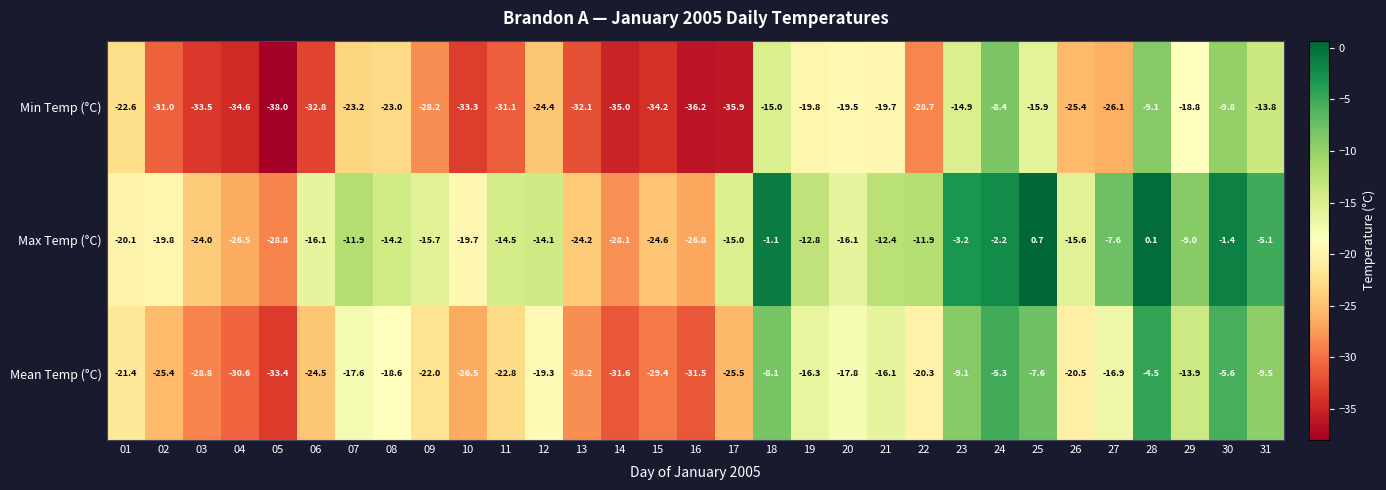

List the series in order of their peak value, highest first.

Max Temp (°C), Mean Temp (°C), Min Temp (°C)